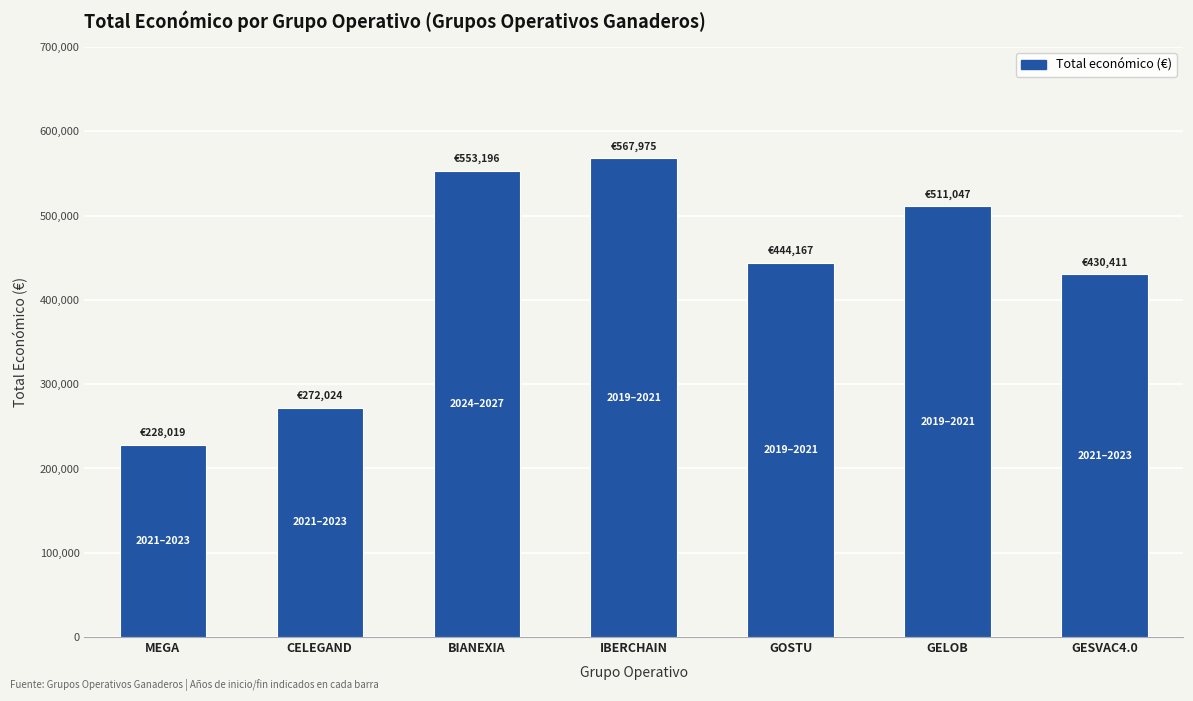

Where does the data first go above 444167?

BIANEXIA